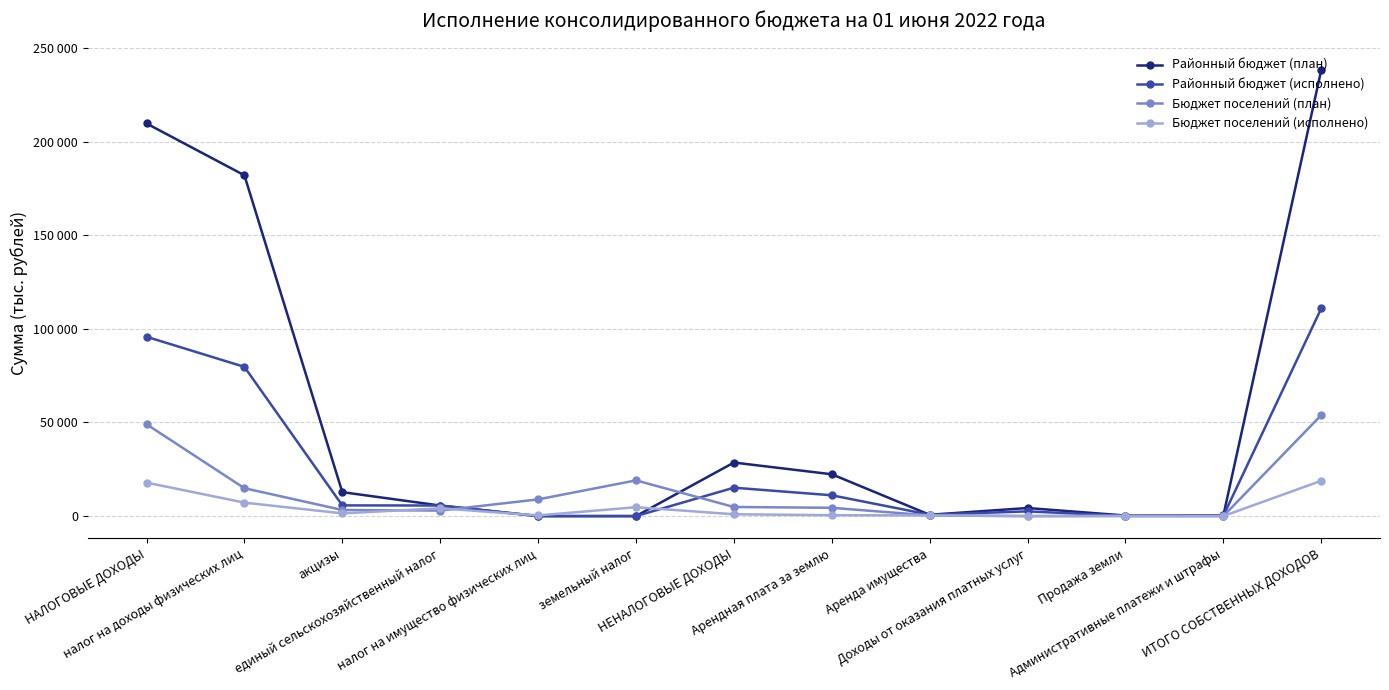

What is the difference between the maximum and minimum values in the Бюджет поселений (исполнено) series?

18853